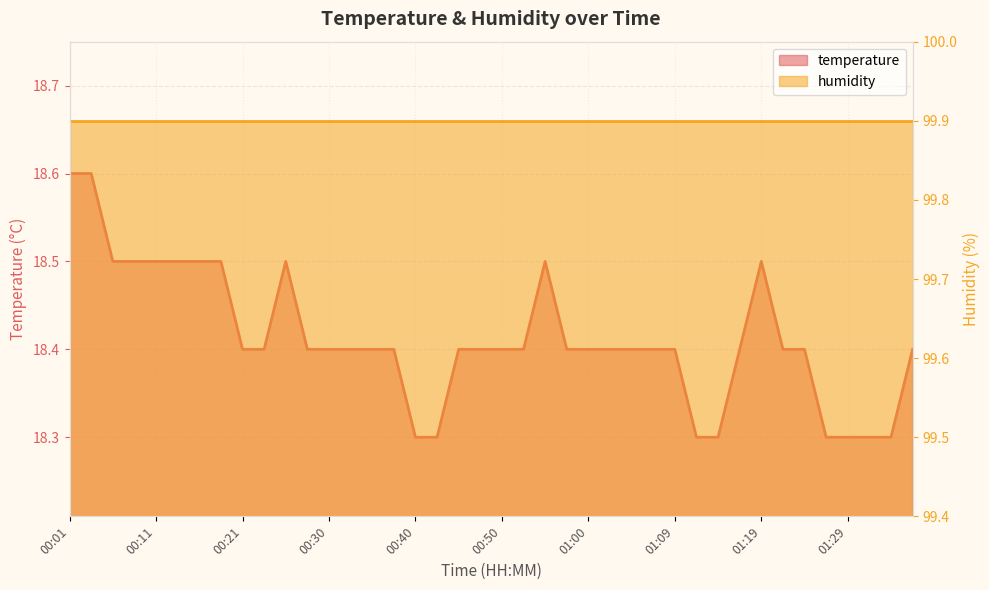

At which label is the value closest to 18?

00:40